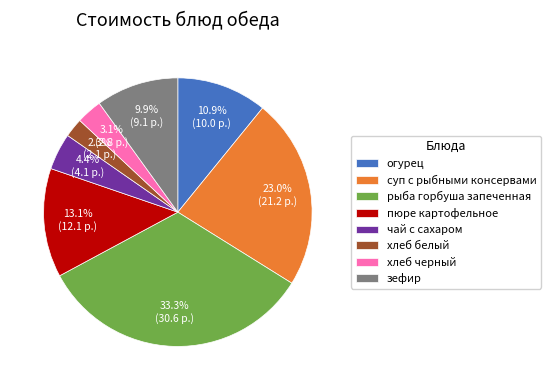

Count the number of slices in the pie.

8